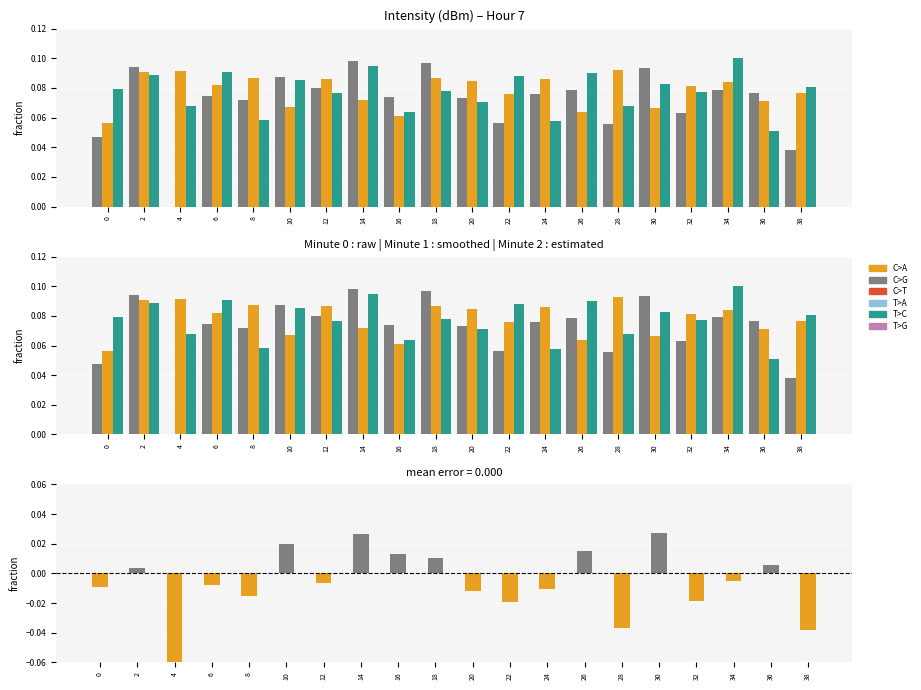

Does the chart contain any negative values?

Yes